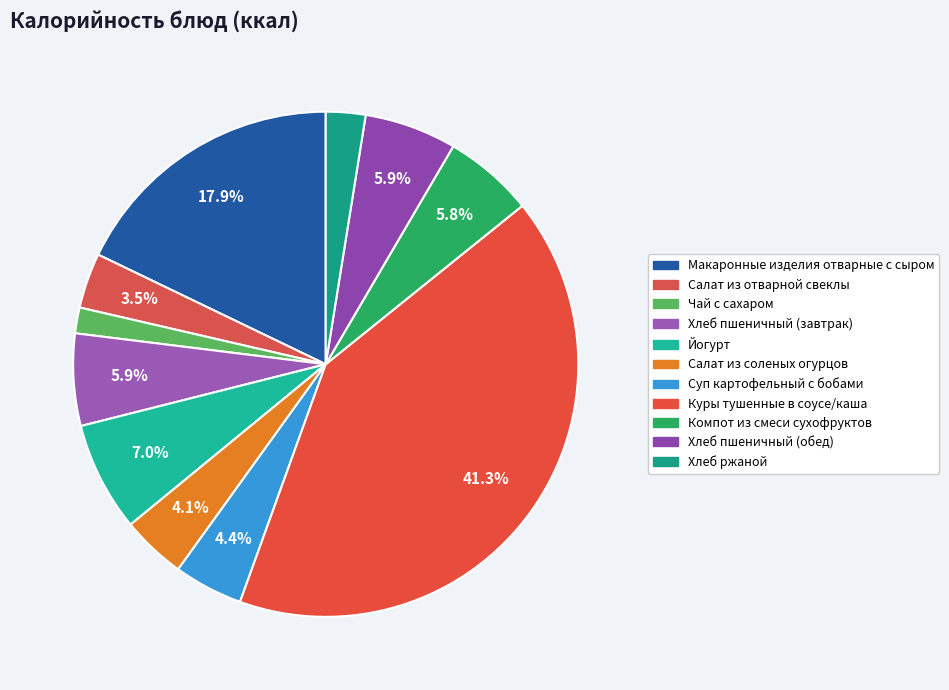

What is the change in value from Салат из отварной свеклы to Куры тушенные в соусе/каша?

+641